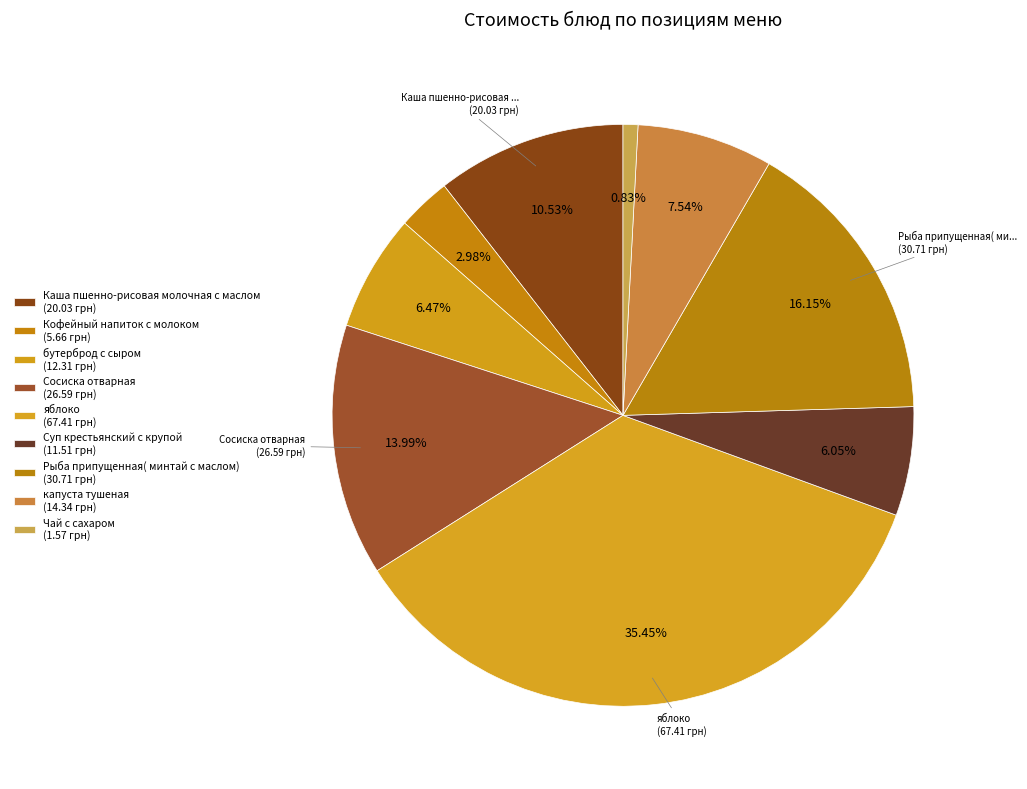

Combined, do бутерброд с сыром and Рыба припущенная( минтай с маслом) account for over 50%?

No